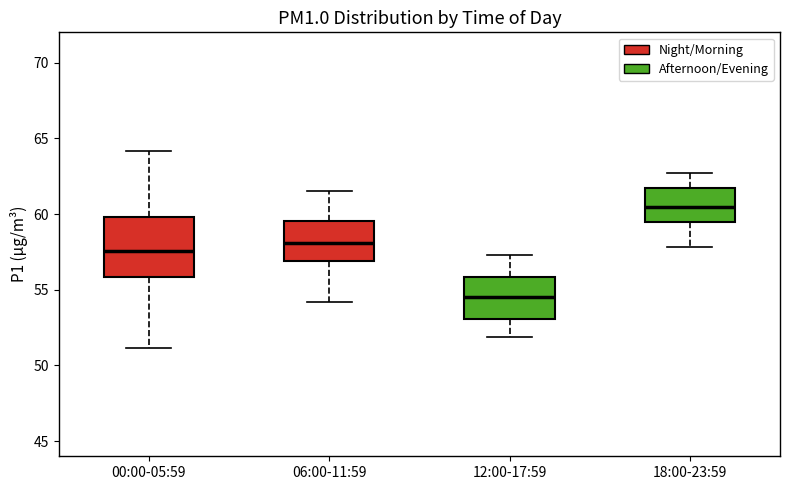

Reading left to right, read every box against the y-axis: the position of its median line, the range the box covers, and the ends of its whiskers. The values are not printed on the chart, so give them approximately, as read against the axis.

00:00-05:59: median 57.5, box 56.0 to 60.0, whiskers 51.0 to 64.0
06:00-11:59: median 58.0, box 57.0 to 59.5, whiskers 54.0 to 61.5
12:00-17:59: median 54.5, box 53.0 to 56.0, whiskers 52.0 to 57.5
18:00-23:59: median 60.5, box 59.5 to 61.5, whiskers 58.0 to 62.5